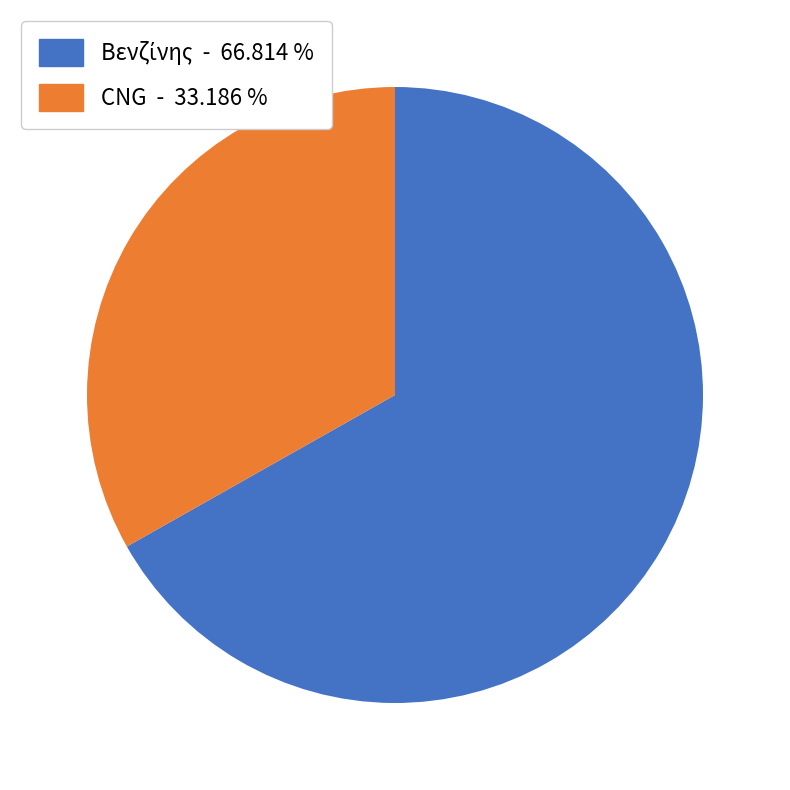

Is there any slice that represents more than half of the pie?

Yes